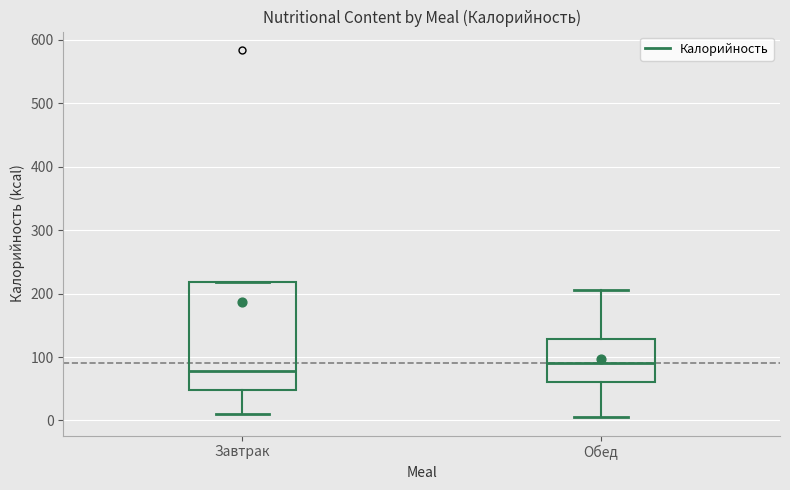

Where does the median line of the box for Обед sit on the y-axis? The values are not printed on the chart, so give them approximately, as read against the axis.

90